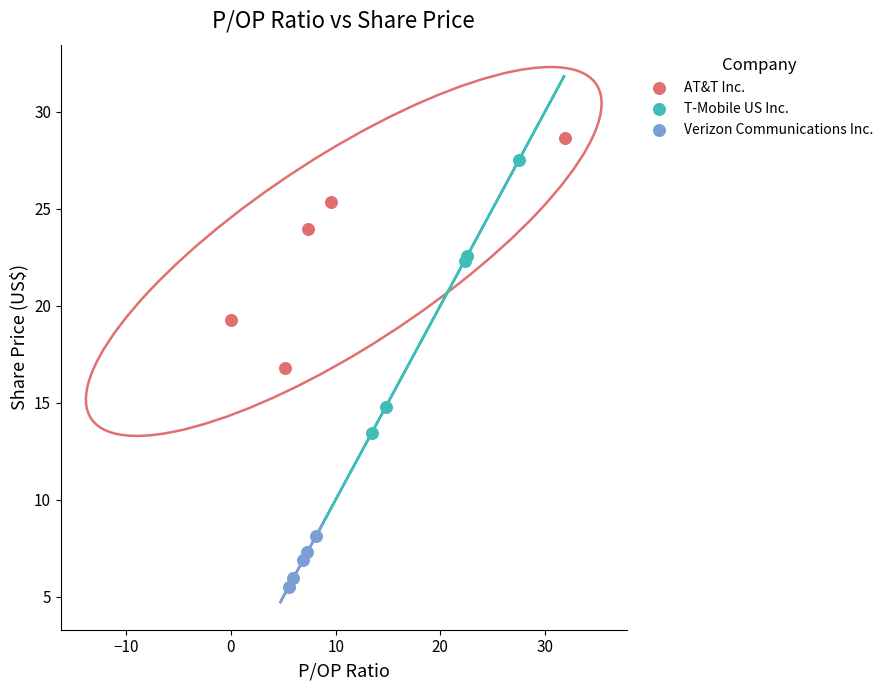

Which series has the widest spread of Y values?

T-Mobile US Inc.